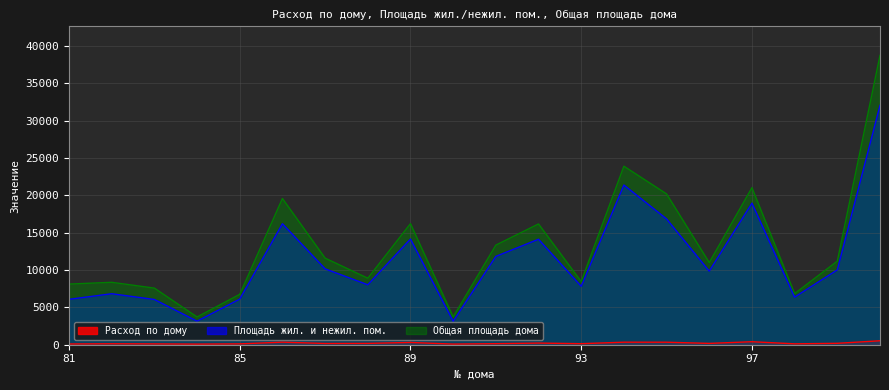

At how many categories does at least one series exceed 36269?

1